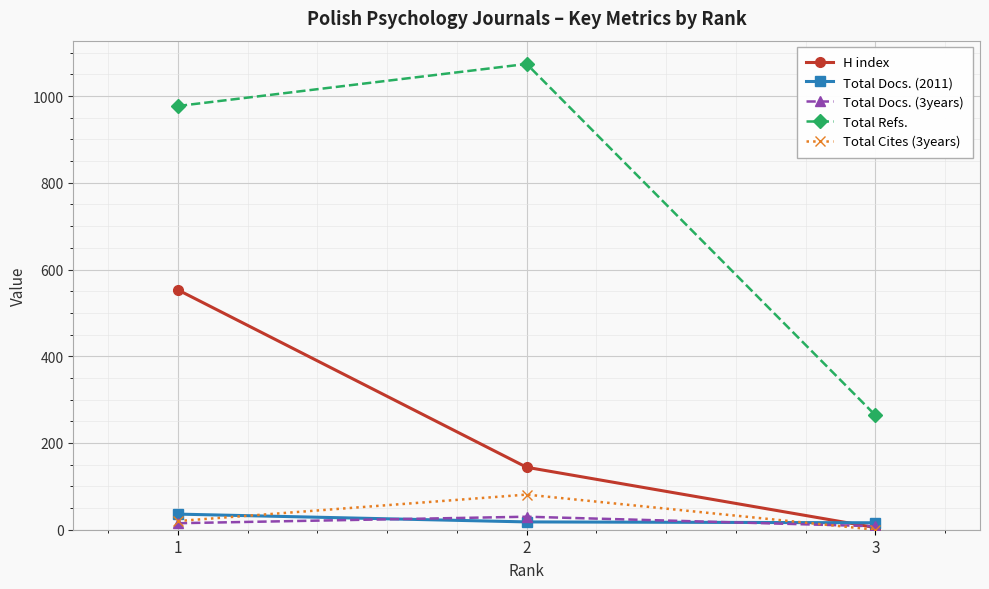

True or false: Total Cites (3years) has a value of 46 at 2.

False